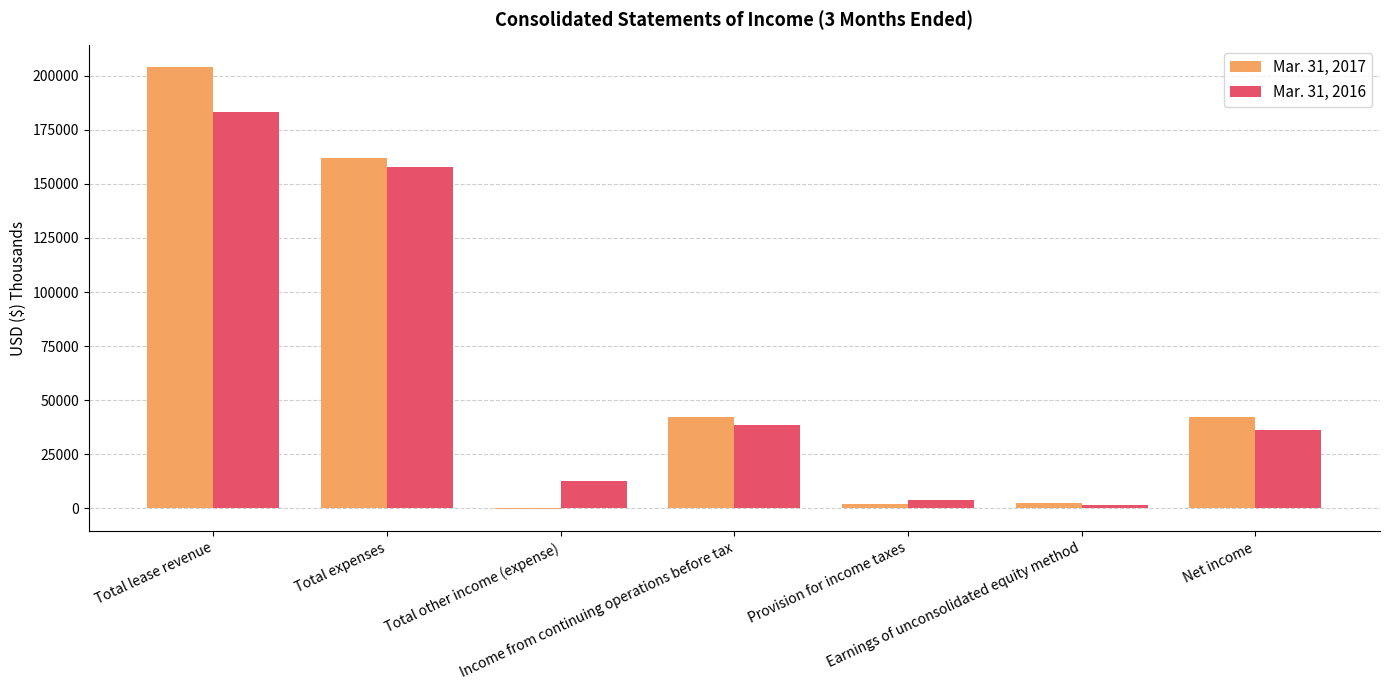

What is the total value across all series at Total expenses?

319623